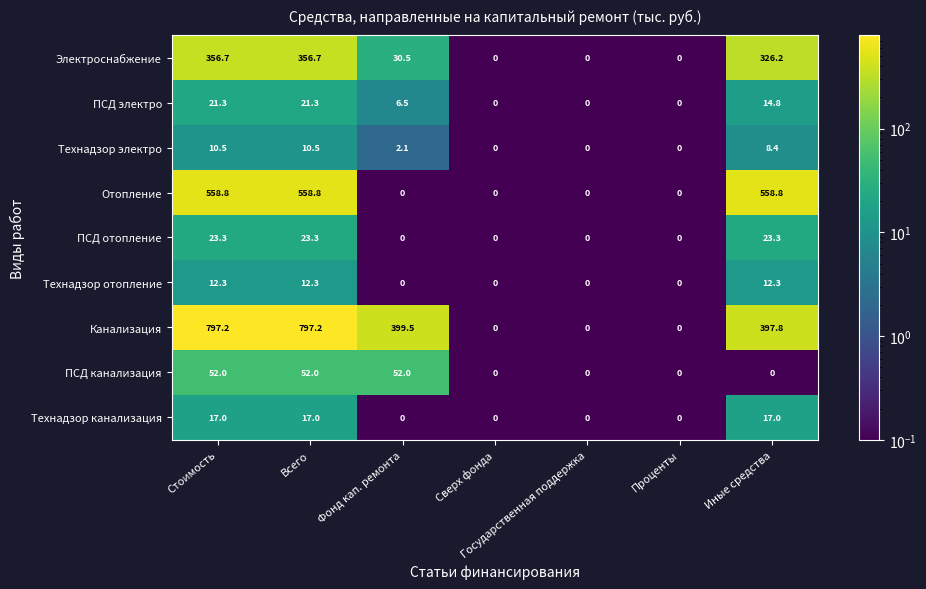

What is the maximum value shown in the chart?

797.2